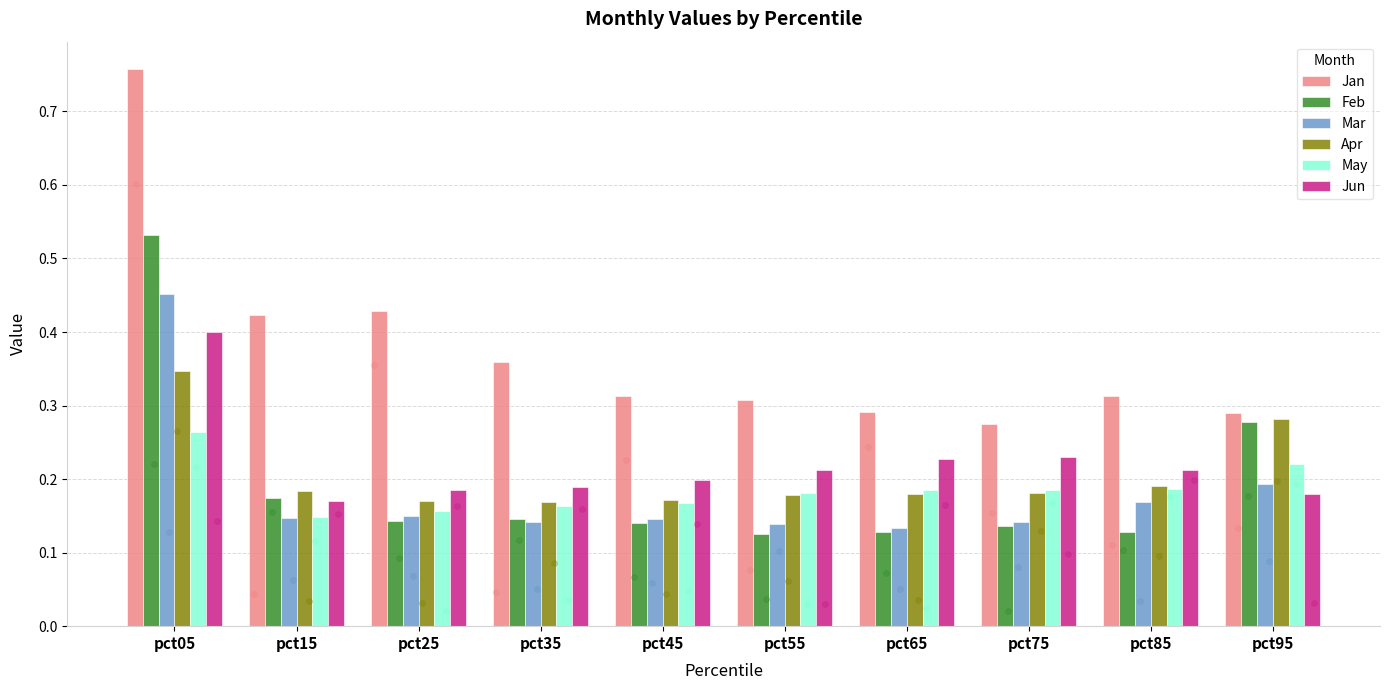

Which series has the largest total across all categories?

Jan